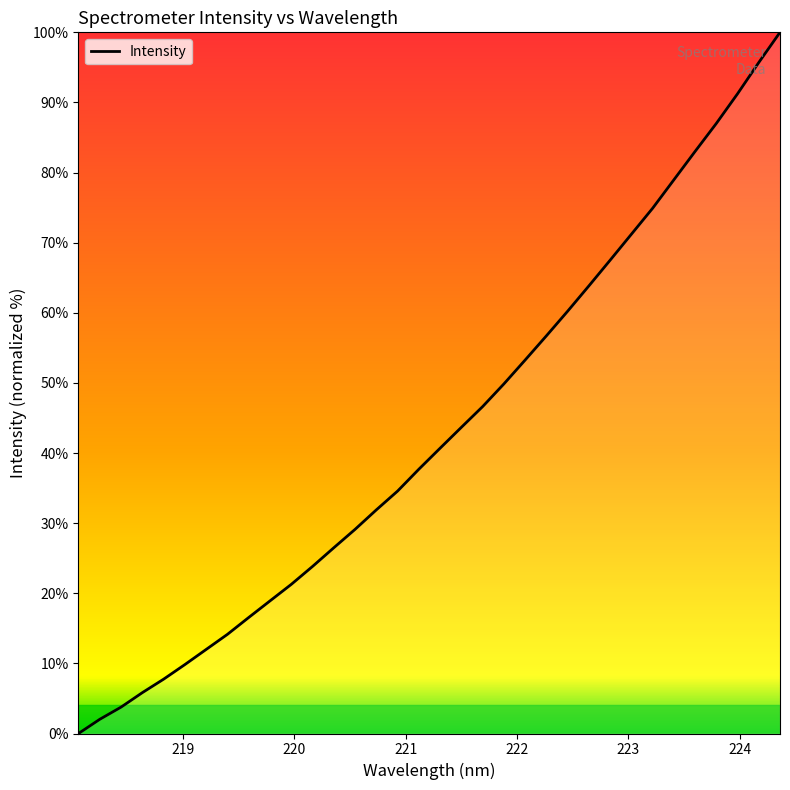

What is the difference between the maximum and minimum values?

100.0